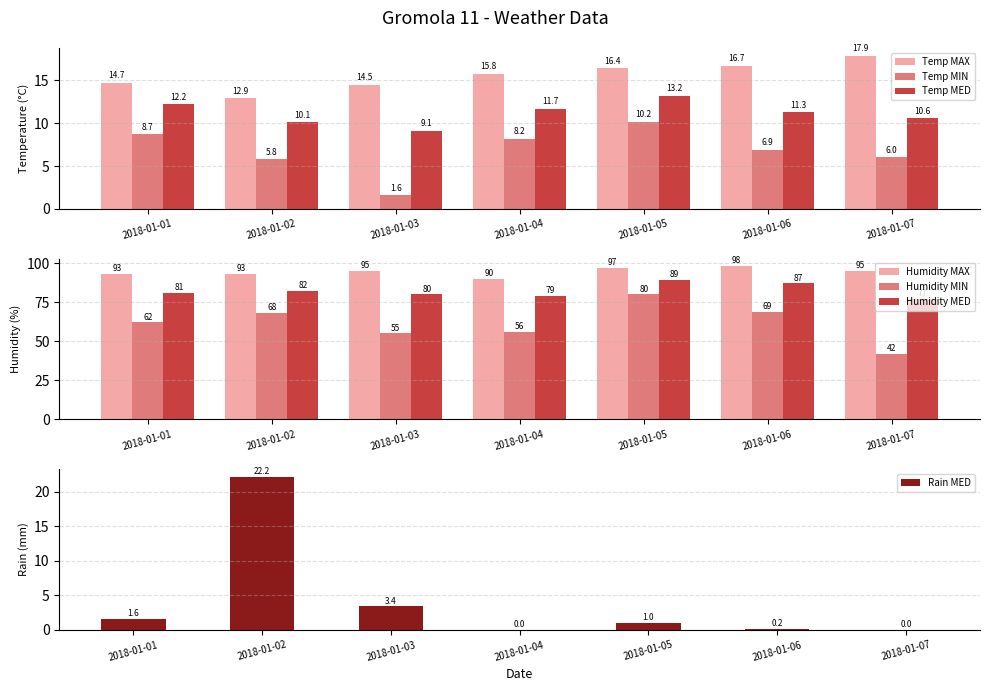

Which category has the lowest value across all series?

2018-01-03